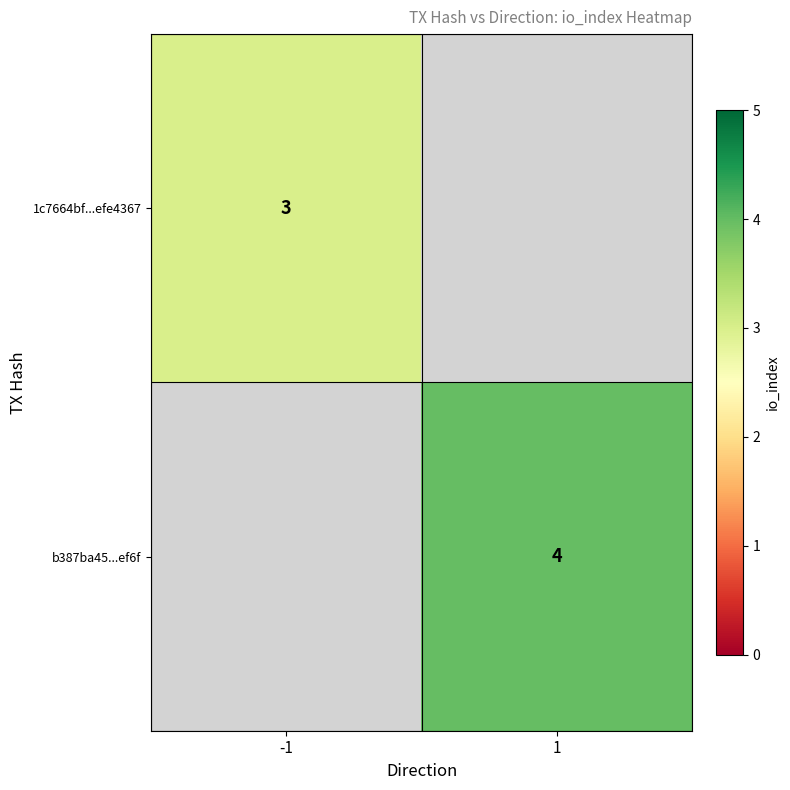

Is the value of 1c7664bf...efe4367 at -1 greater than the value of b387ba45...ef6f at 1?

No